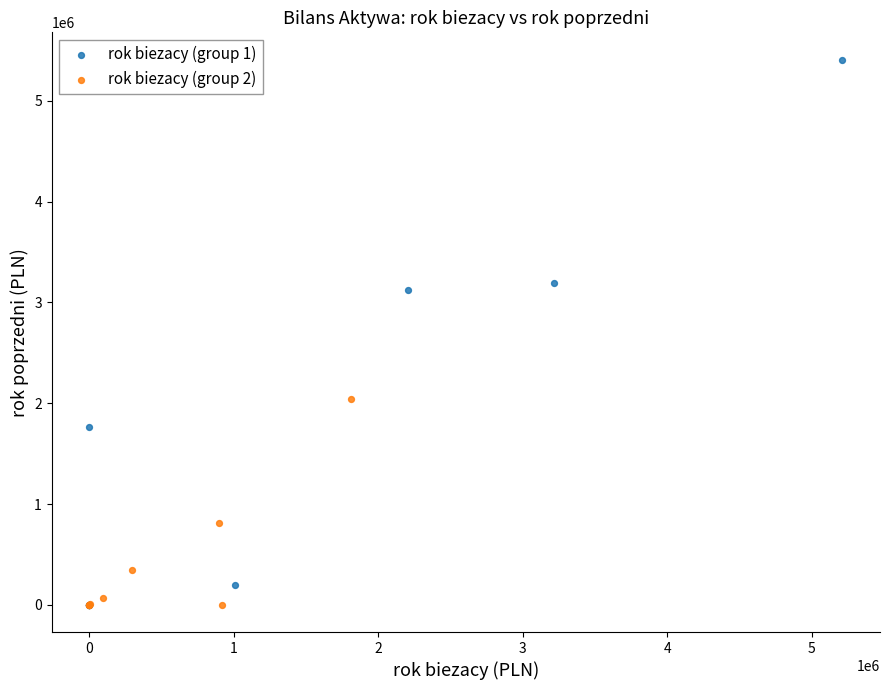

Which series has the widest spread of Y values?

rok biezacy (group 1)